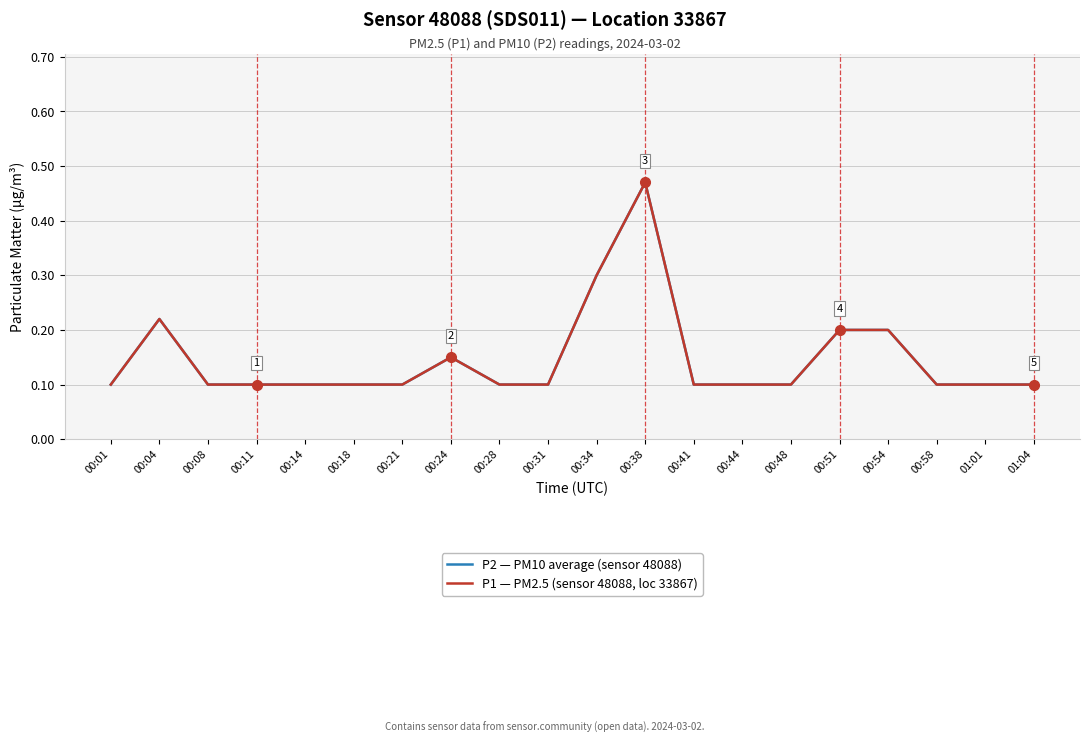

Does the chart display data point markers on the line(s)?

No